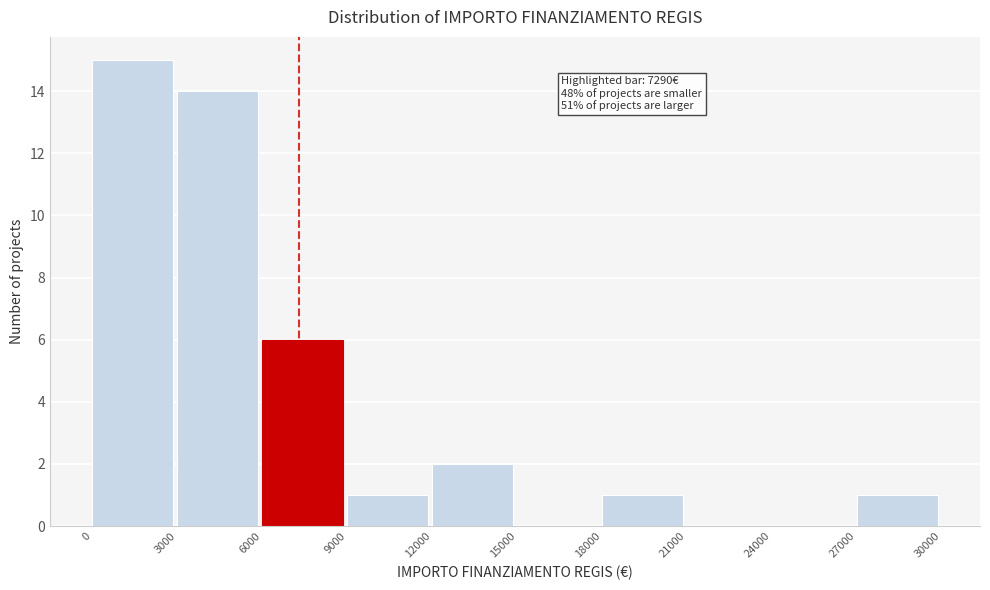

Which range on the x-axis has the tallest bar?

0 to 3000